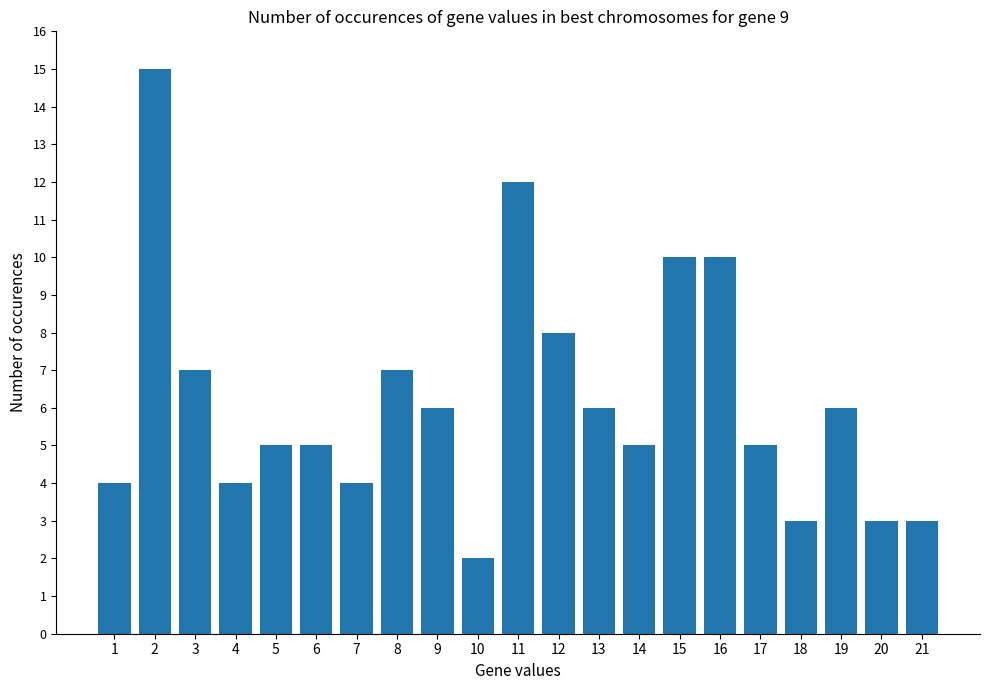

What is the difference between the second highest and minimum values?

10